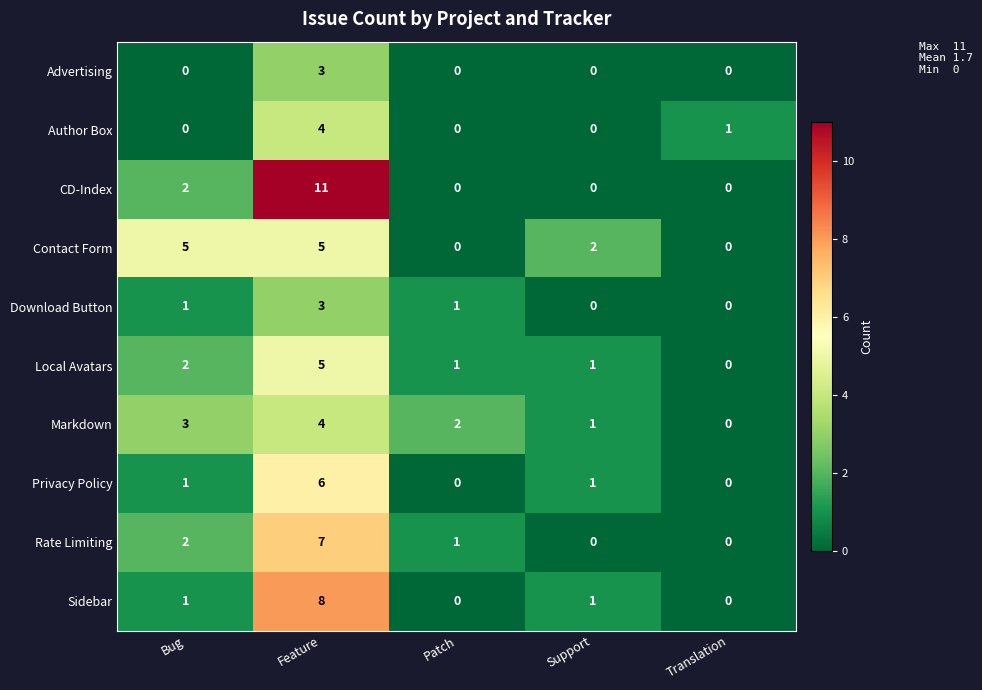

Which series has the largest range (max minus min)?

CD-Index